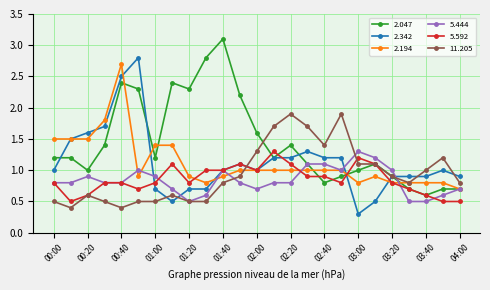

What is the smallest value displayed?

0.3